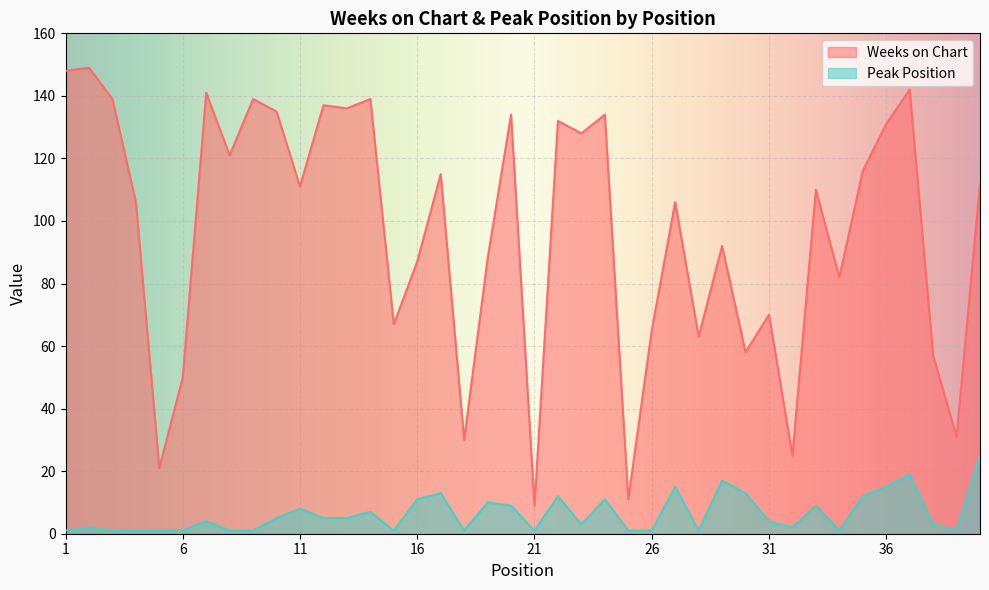

What is the average value of the Weeks on Chart series?

97